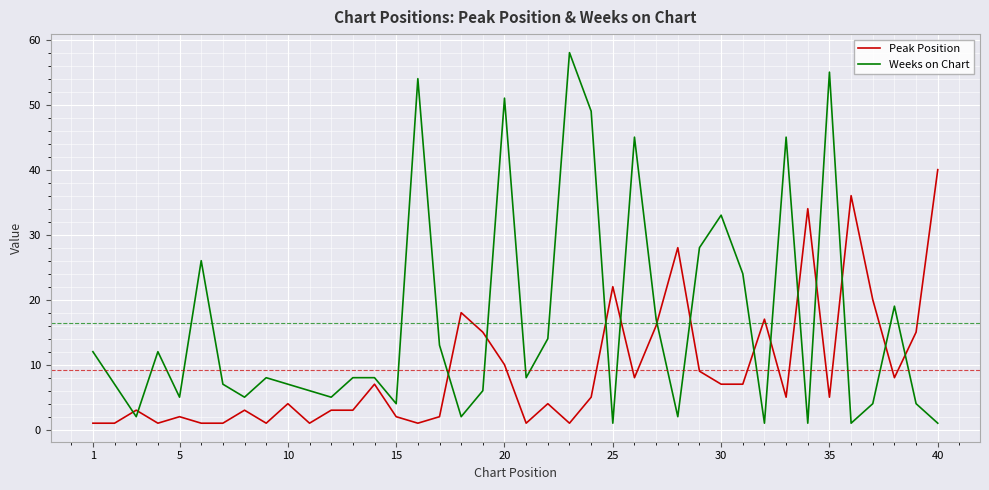

What are all the series names shown in the legend?

Peak Position, Weeks on Chart